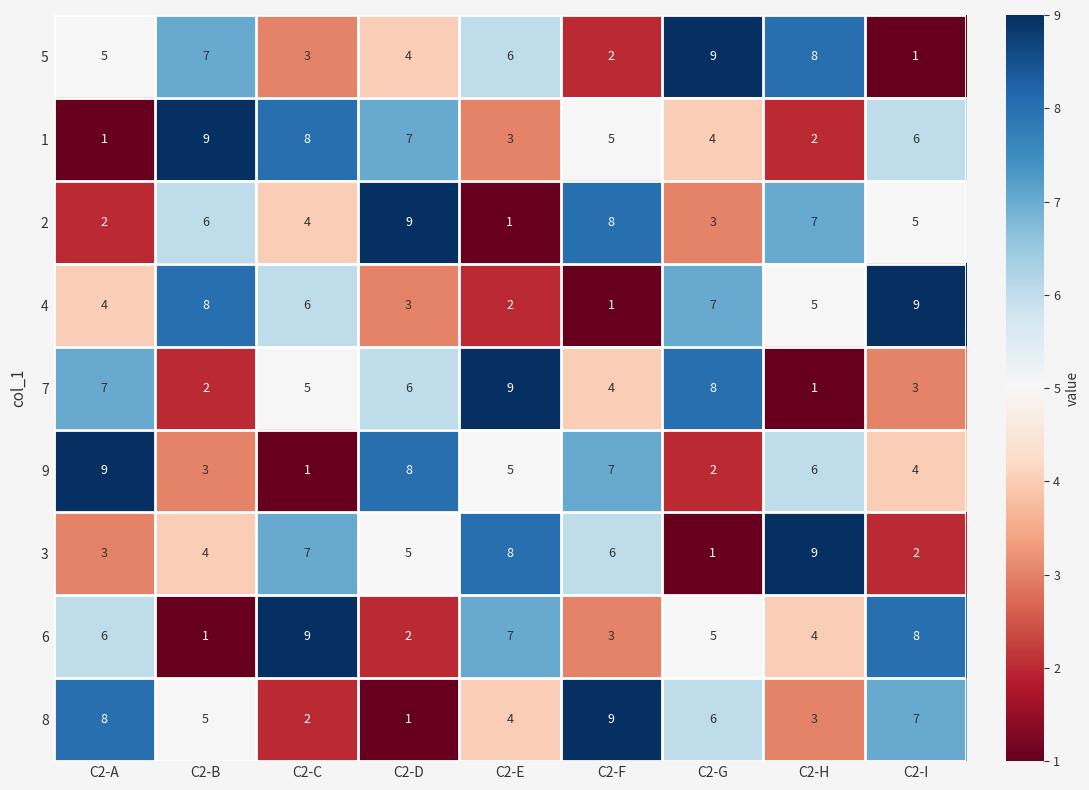

How many distinct data groups are displayed?

9